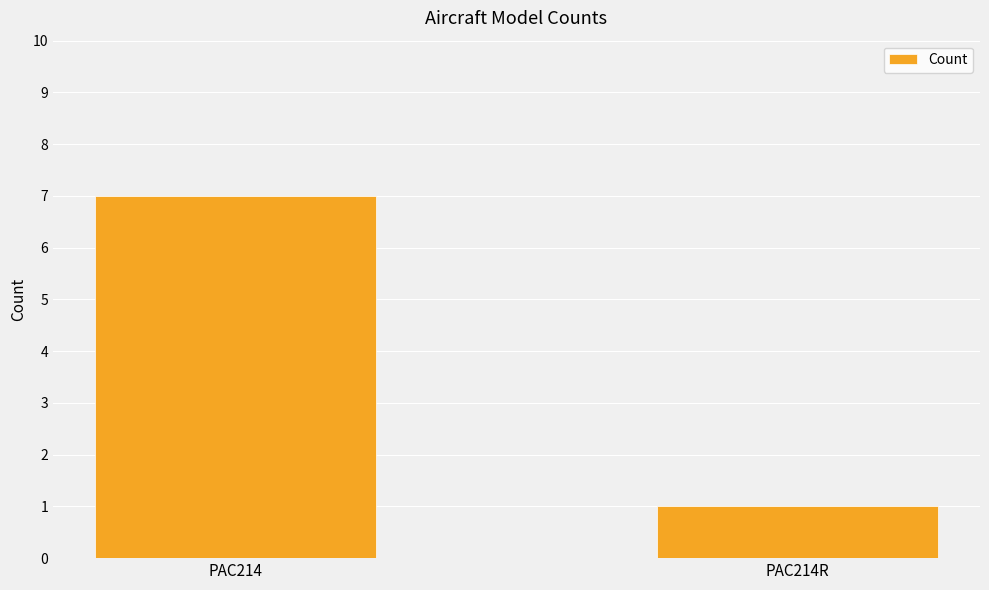

Which category has the highest value across all series?

PAC214